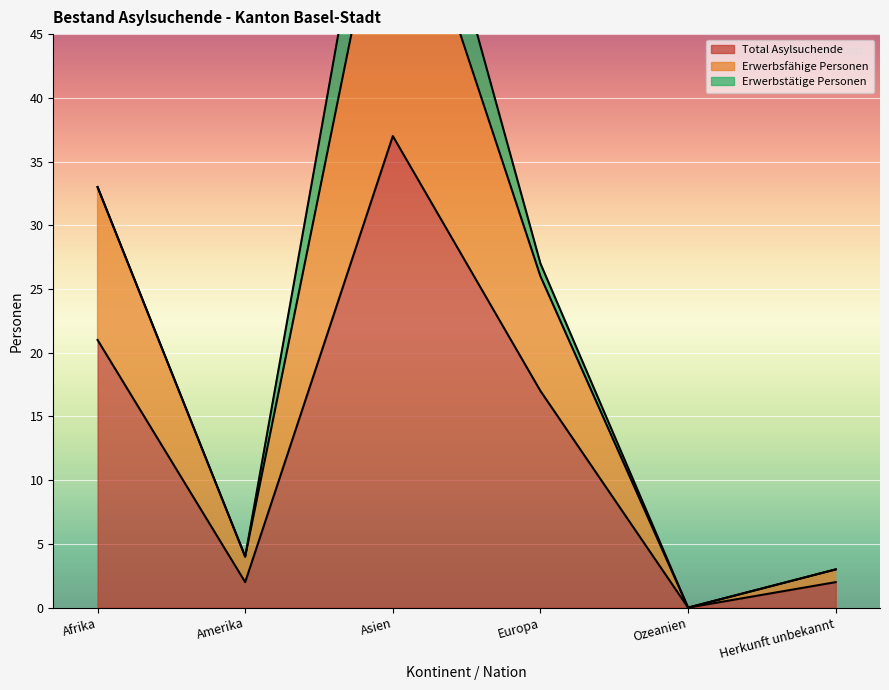

Is it true that Total Asylsuchende equals 1 at Amerika?

False